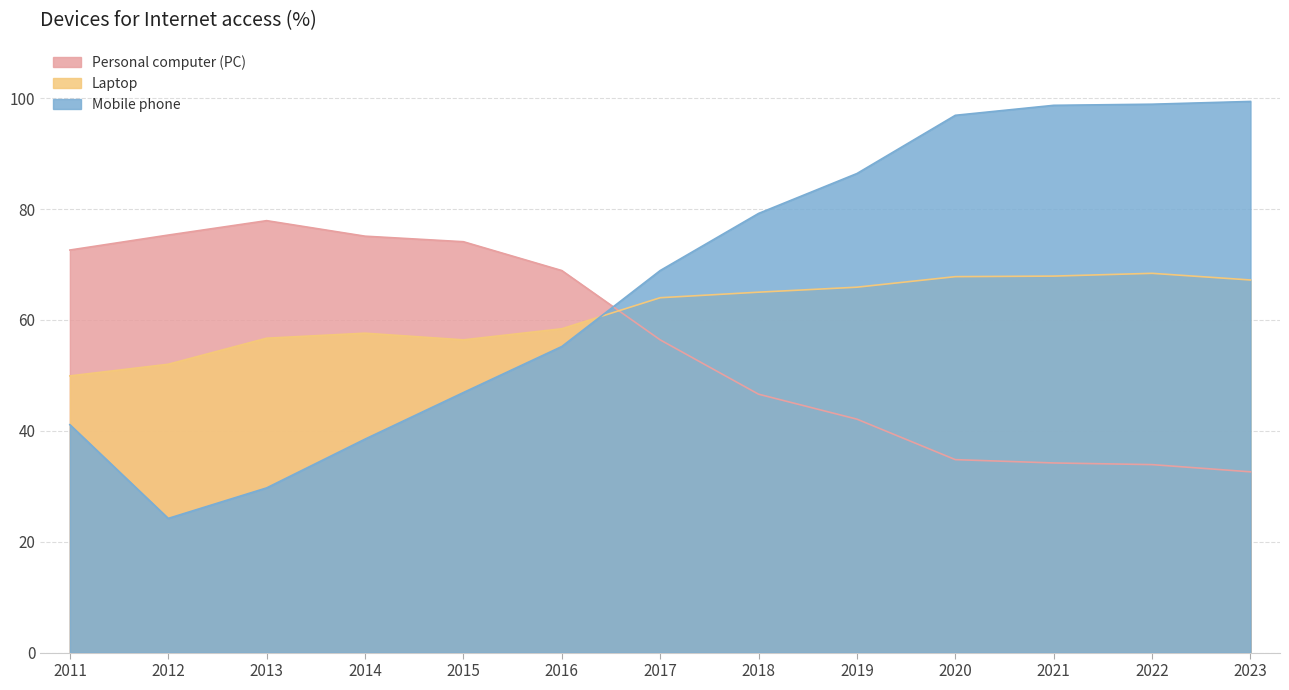

How many data points in Laptop are less than 64?

6